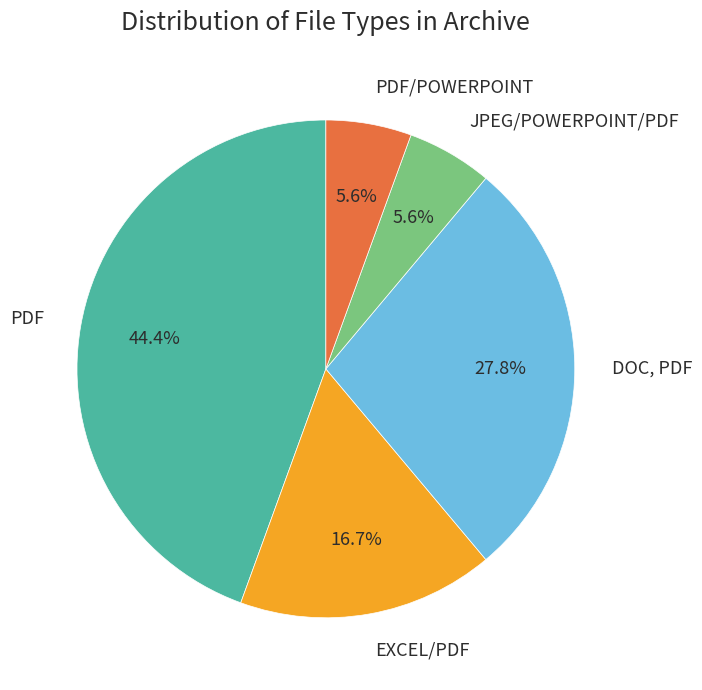

Which has a higher value, DOC, PDF or JPEG/POWERPOINT/PDF?

DOC, PDF